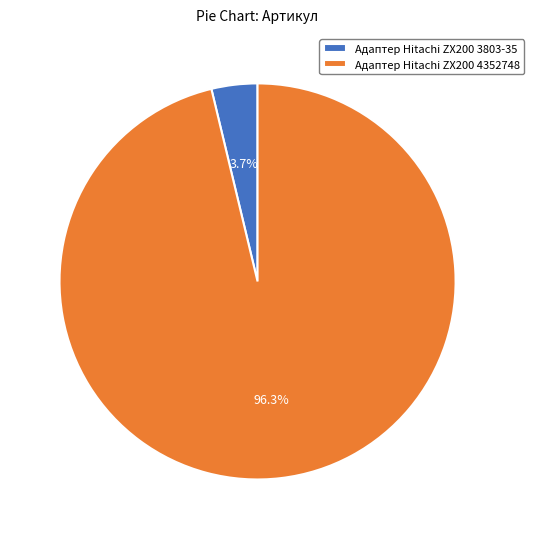

Which category accounts for the majority?

Адаптер Hitachi ZX200 4352748